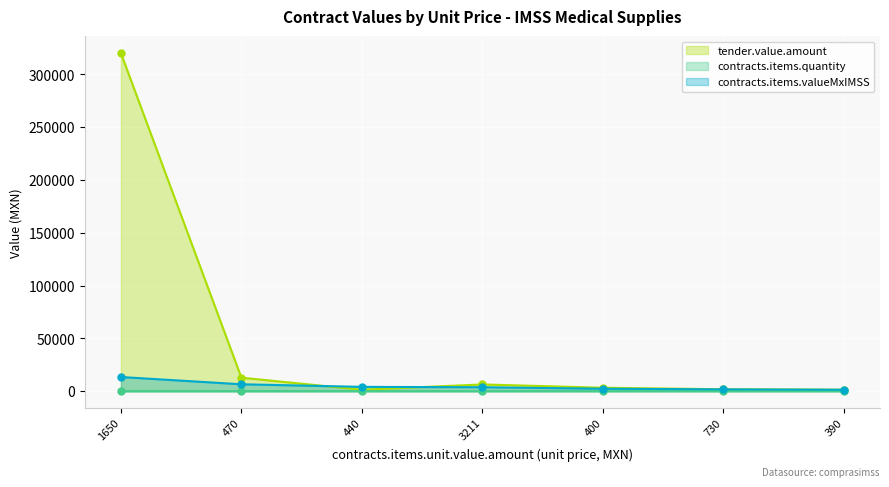

What is the average value of the tender.value.amount series?

49587.0